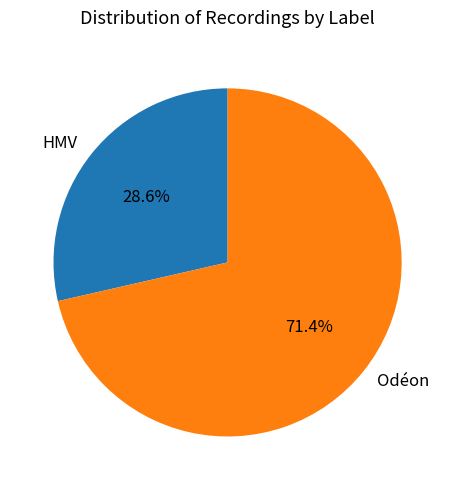

How many segments does this pie chart have?

2